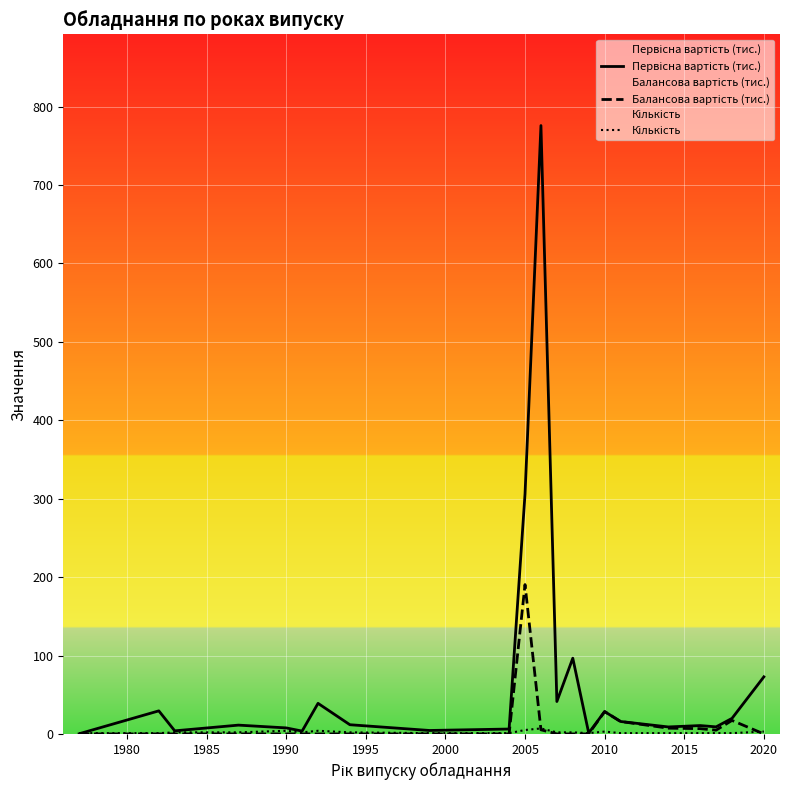

After their last crossing, which series has the higher values: Балансова вартість (тис.) or Кількість?

Кількість